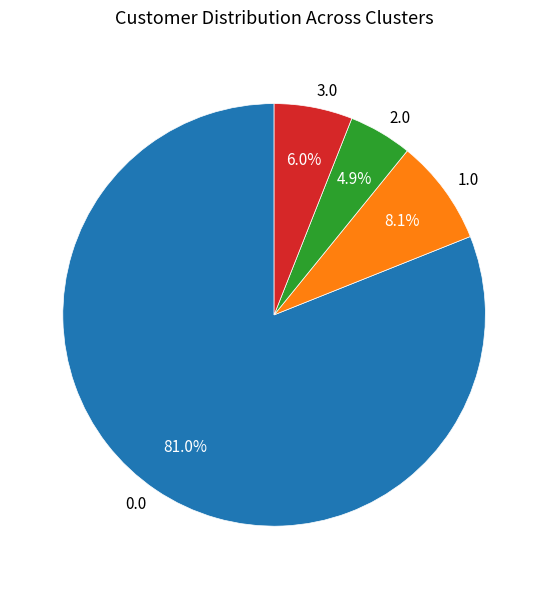

To the nearest percent, what is the average slice percentage?

25%